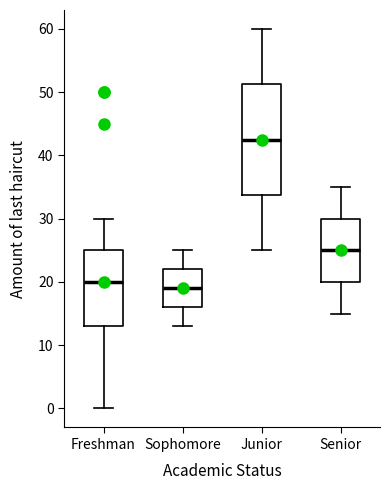

Which box's median line is the lowest?

Sophomore